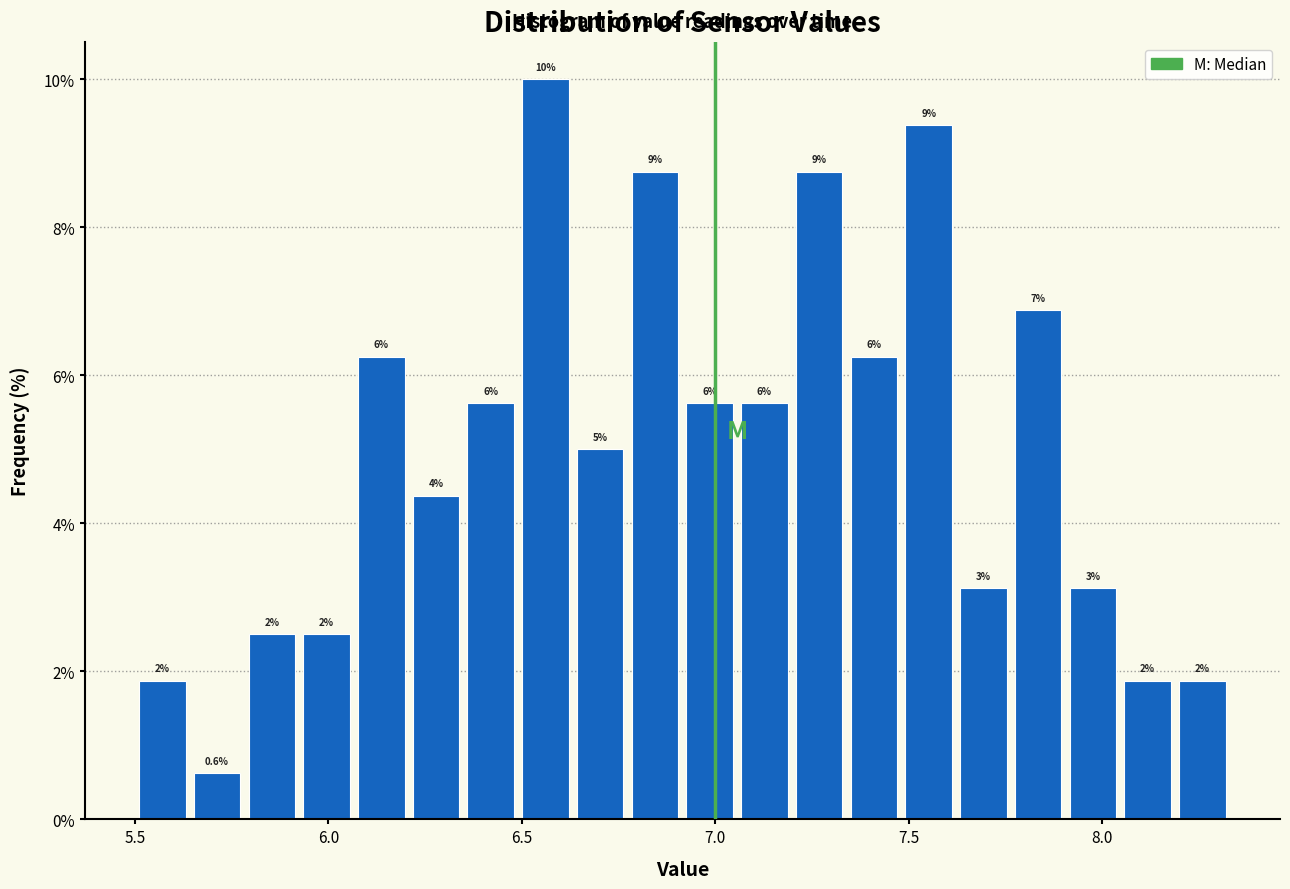

Read against the x-axis, roughly where is the centre of the tallest bar?

6.55